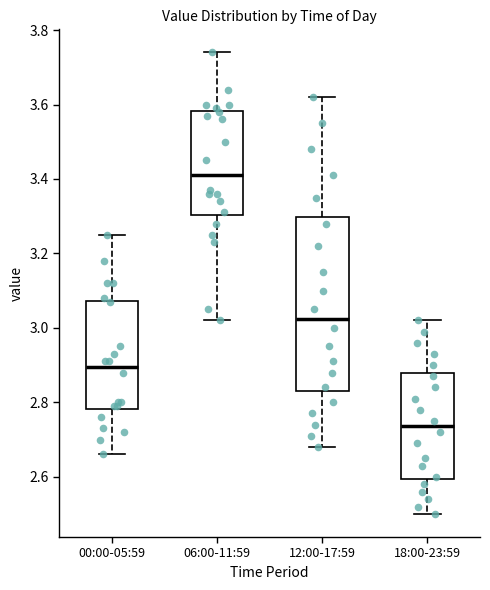

Where does the median line of the box for 12:00-17:59 sit on the y-axis? The values are not printed on the chart, so give them approximately, as read against the axis.

3.02